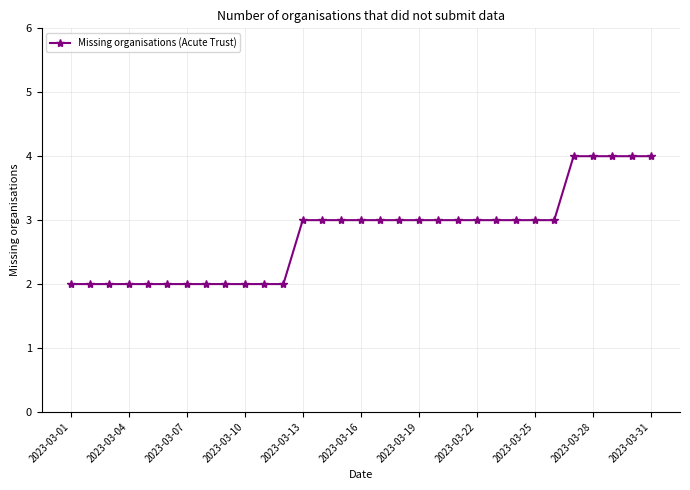

What is the average value?

3